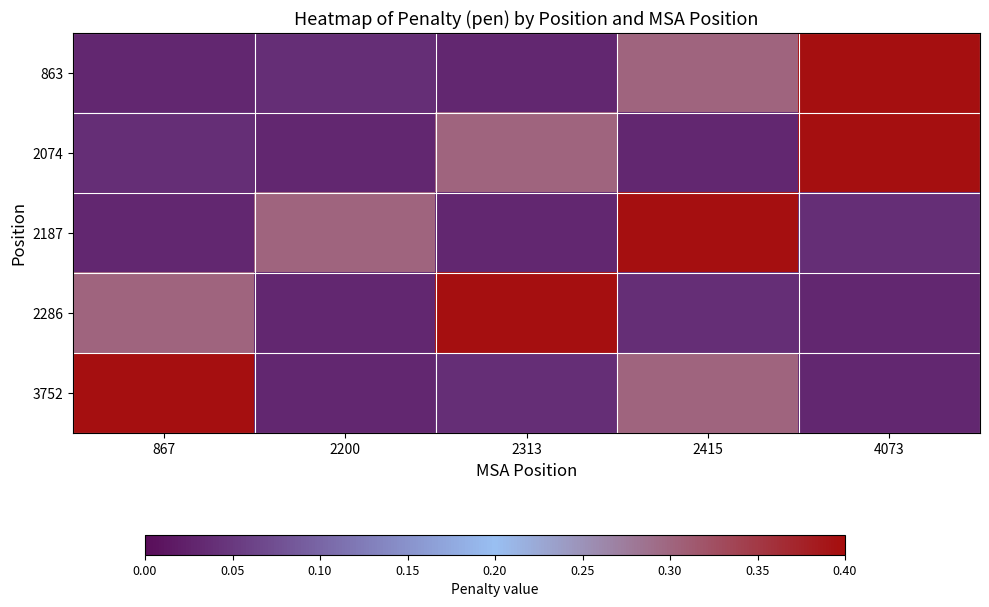

At 2313, list the series in order from smallest to largest.

863, 2187, 3752, 2074, 2286